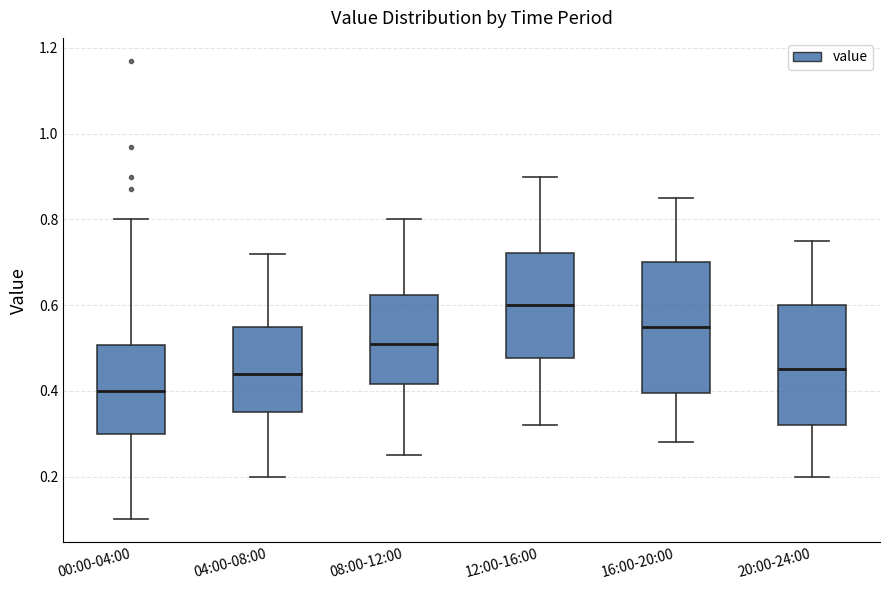

Which box has the highest median line?

12:00-16:00